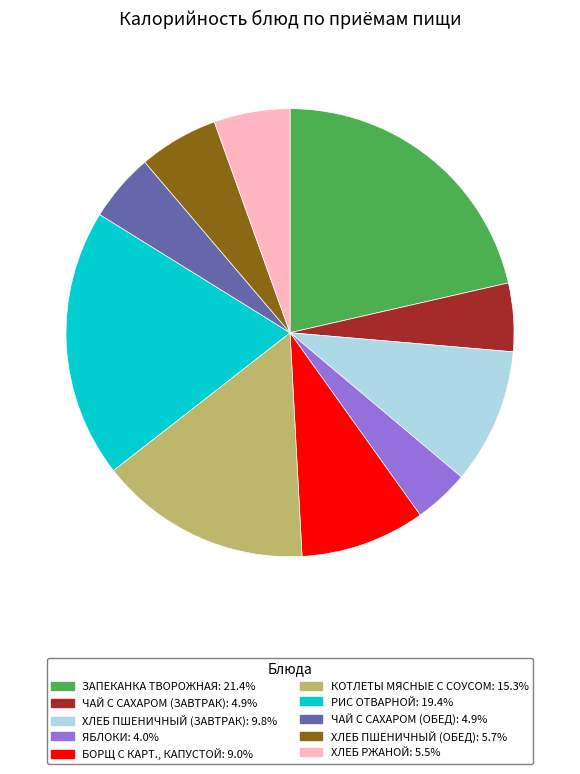

Is there any slice that represents more than half of the pie?

No